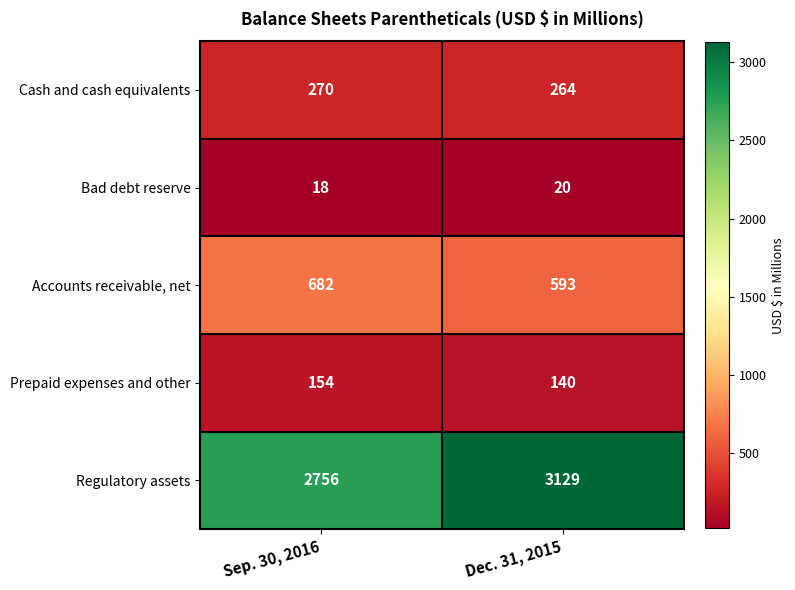

The value of Prepaid expenses and other at Sep. 30, 2016 is 154. True or false?

True